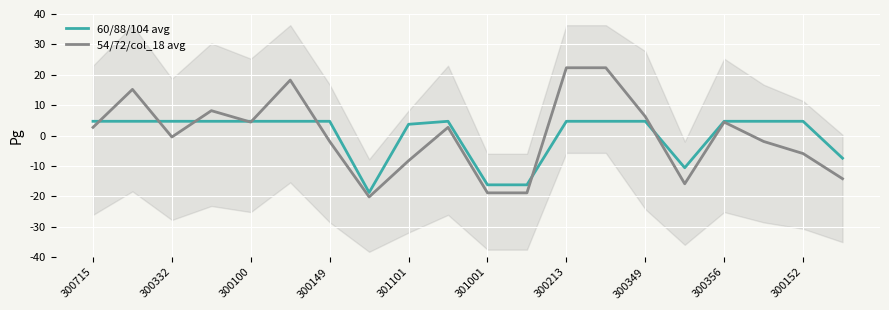

How many intersections are there between 54/72/col_18 avg and 60/88/104 avg?

8